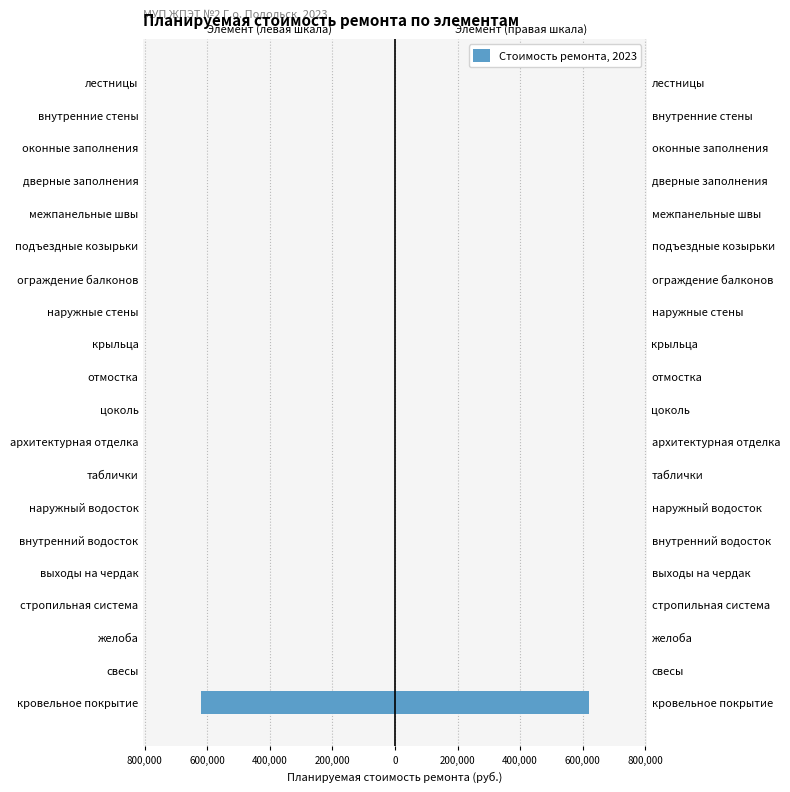

What is the sum of all values?

-618855